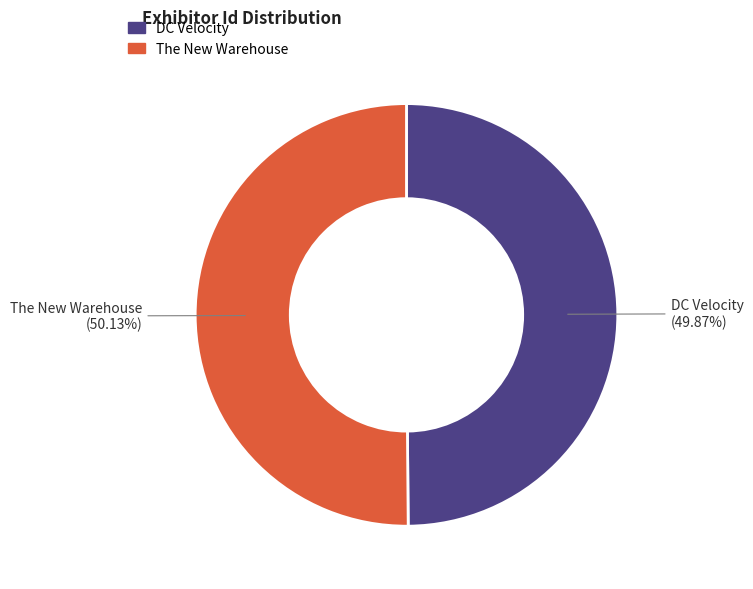

To the nearest percent, what percentage of the pie is DC Velocity?

50%